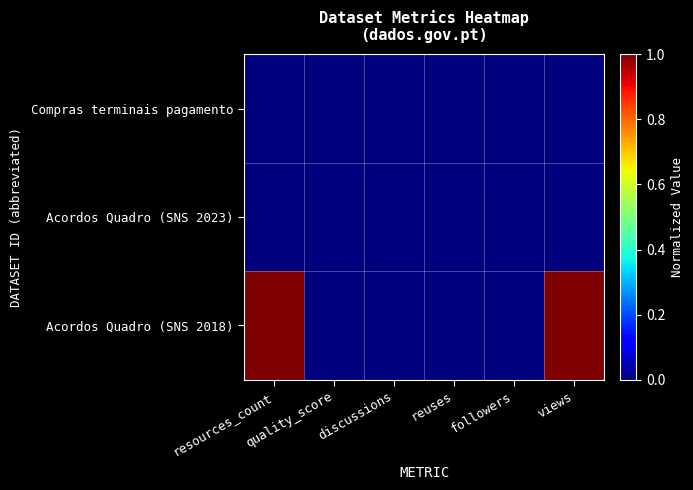

Reading left to right, what are all the values shown in this chart?

Compras terminais pagamento: resources_count=0	quality_score=0	discussions=0	reuses=0	followers=0	views=0
Acordos Quadro (SNS 2023): resources_count=0	quality_score=0	discussions=0	reuses=0	followers=0	views=0
Acordos Quadro (SNS 2018): resources_count=1	quality_score=0	discussions=0	reuses=0	followers=0	views=1